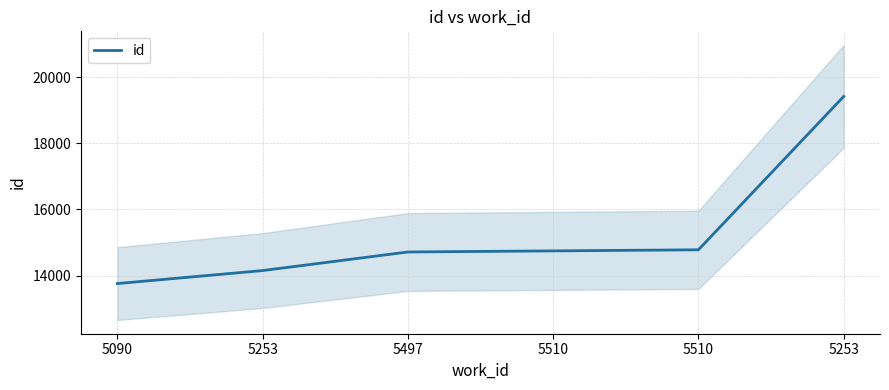

What is the average value?

15261